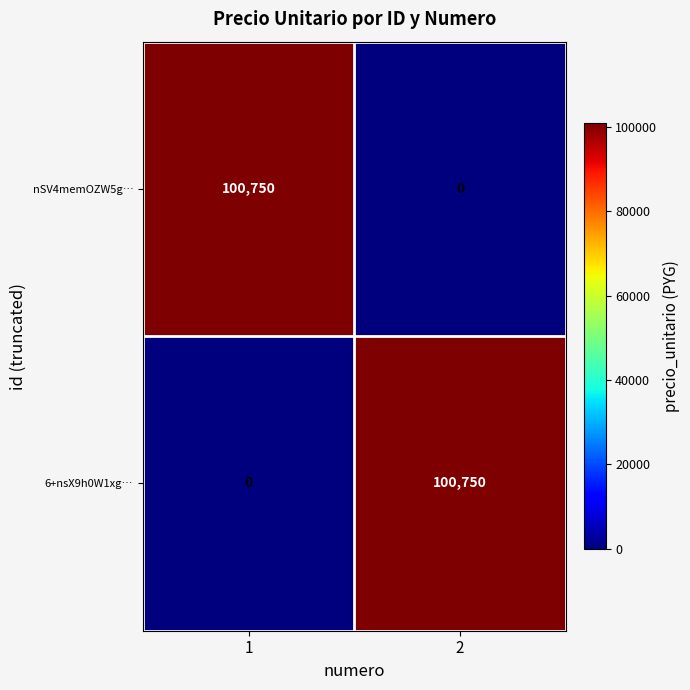

What is the total value across all series at 2?

100750